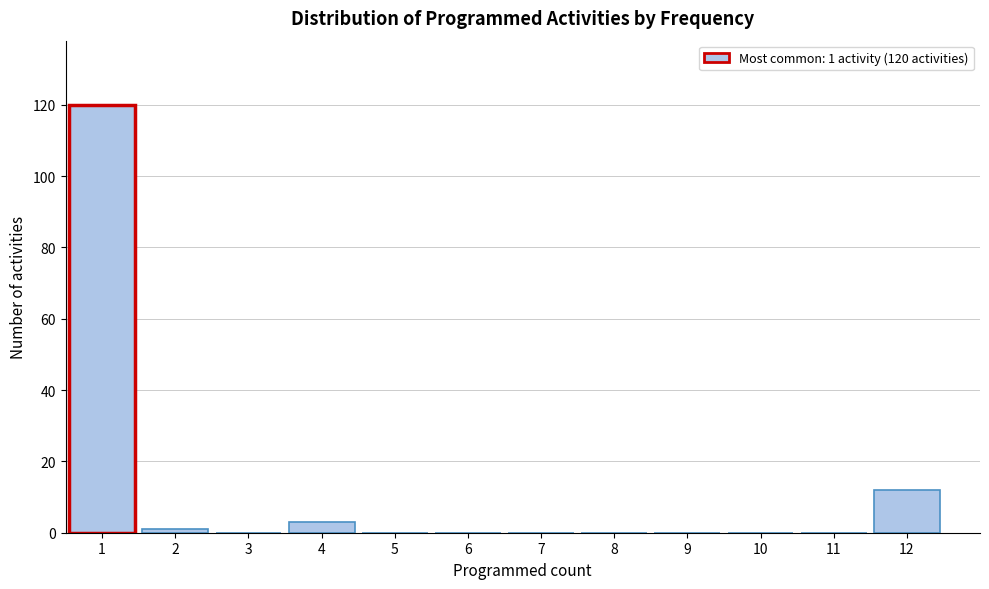

Over which range of the x-axis is the bar tallest?

0.5 to 1.5